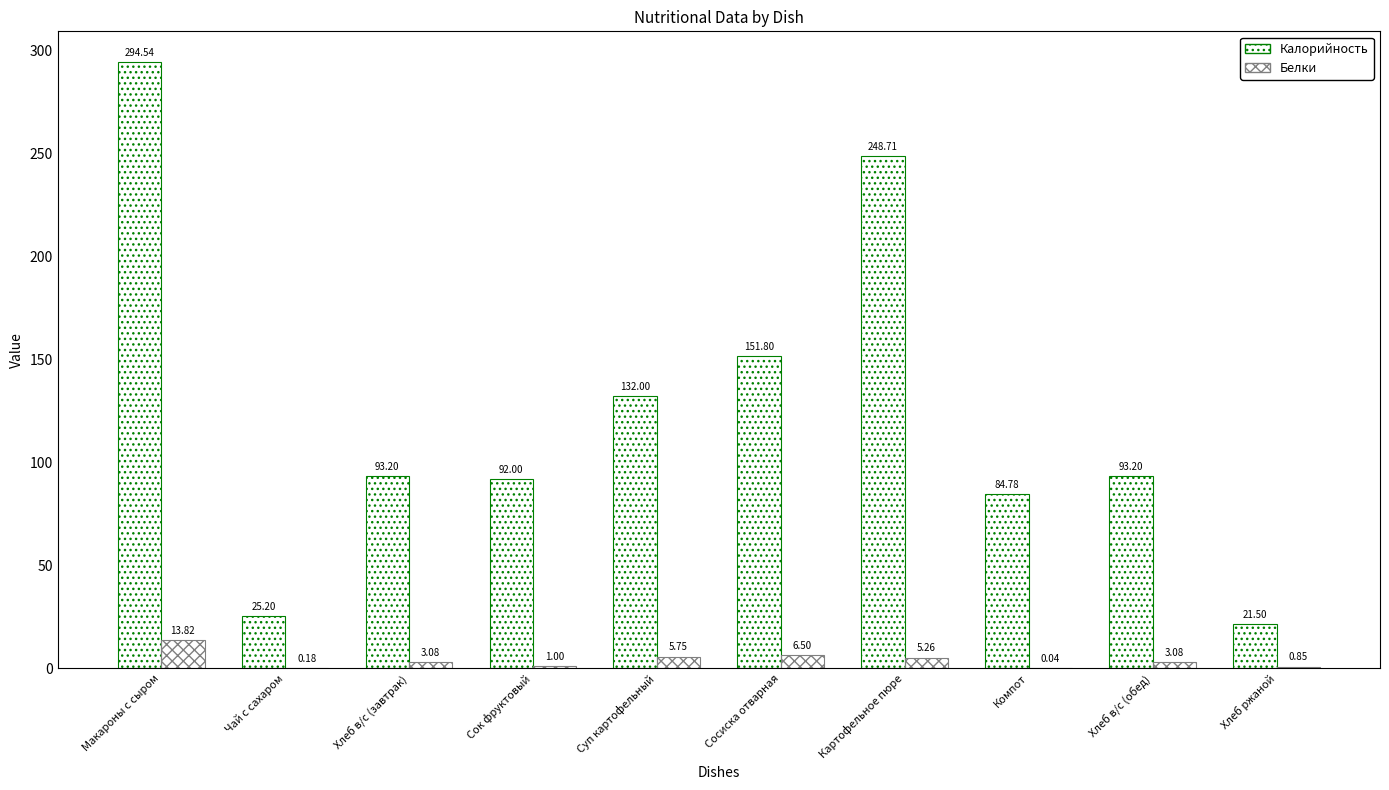

What is the value of the Калорийность bar at the 7th from the left?

248.7